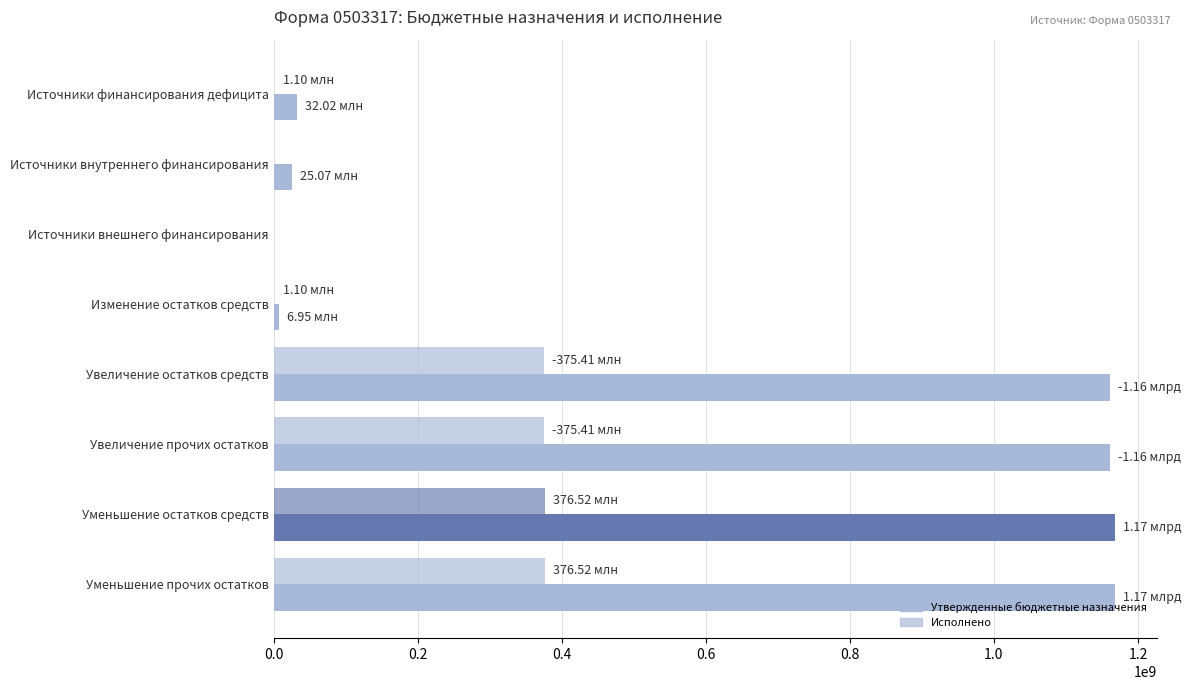

How many data points in Утвержденные бюджетные назначения are above 1161003641?

4